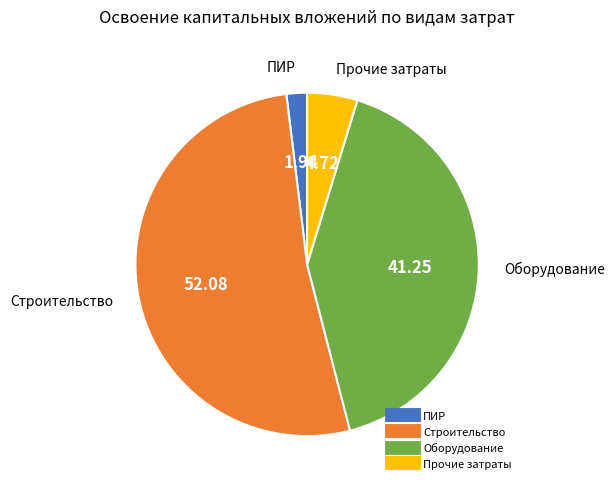

Is there a majority slice in this chart?

Yes